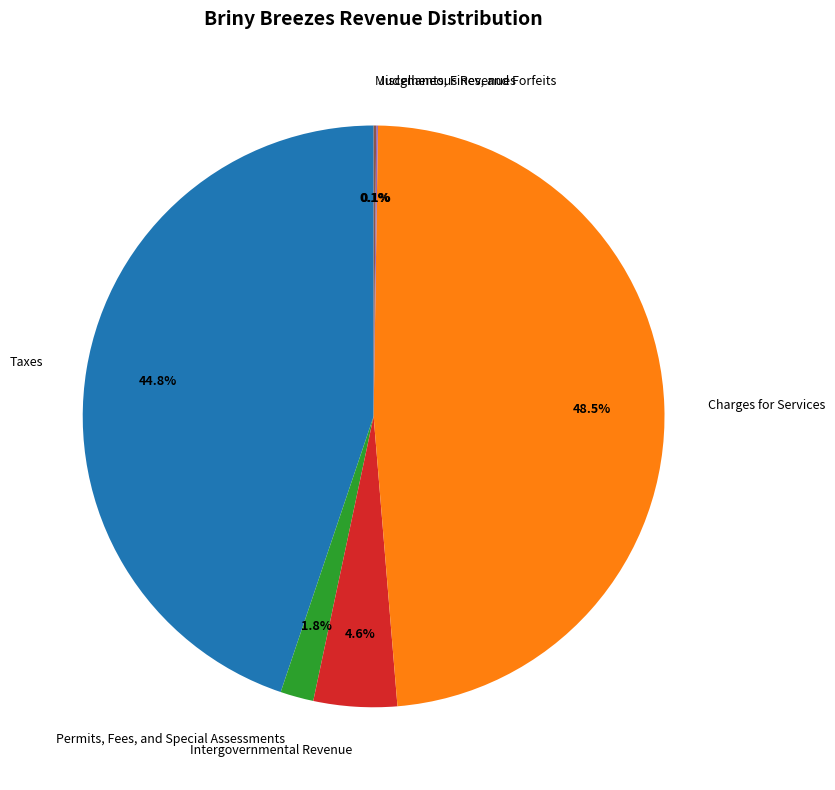

What percentage is NOT represented by Permits, Fees, and Special Assessments?

98.2%